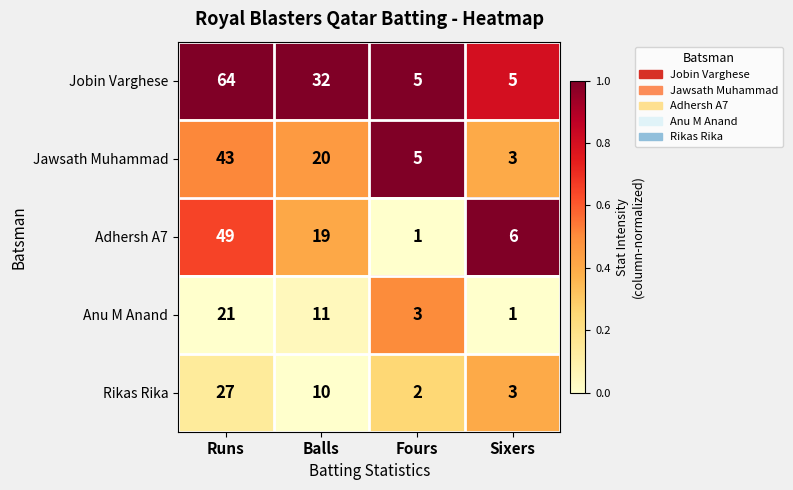

What is the maximum value shown in the chart?

64